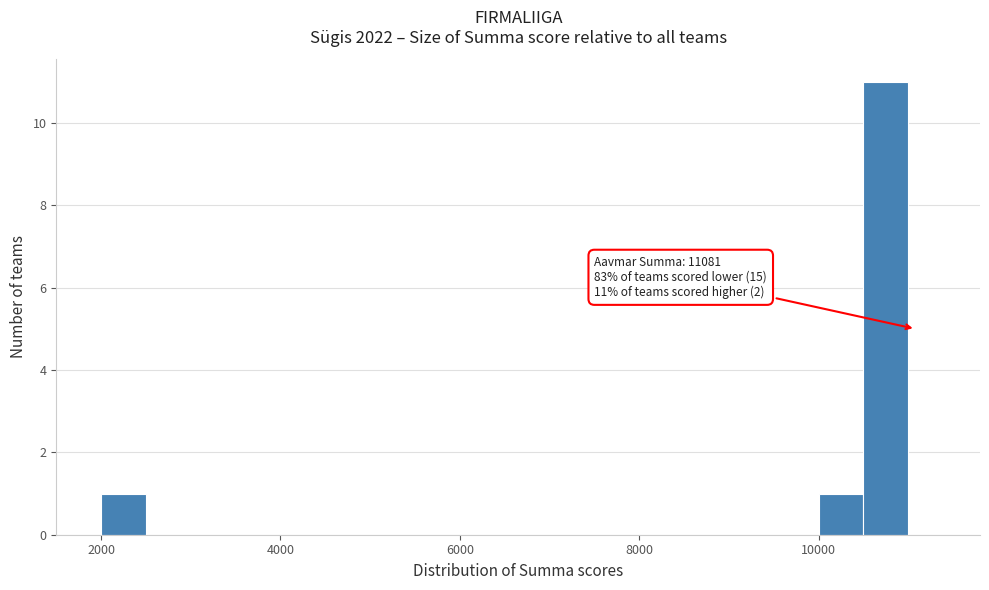

Around what value on the x-axis is the tallest bar? Give the approximate position of its centre, as read against the axis.

10800